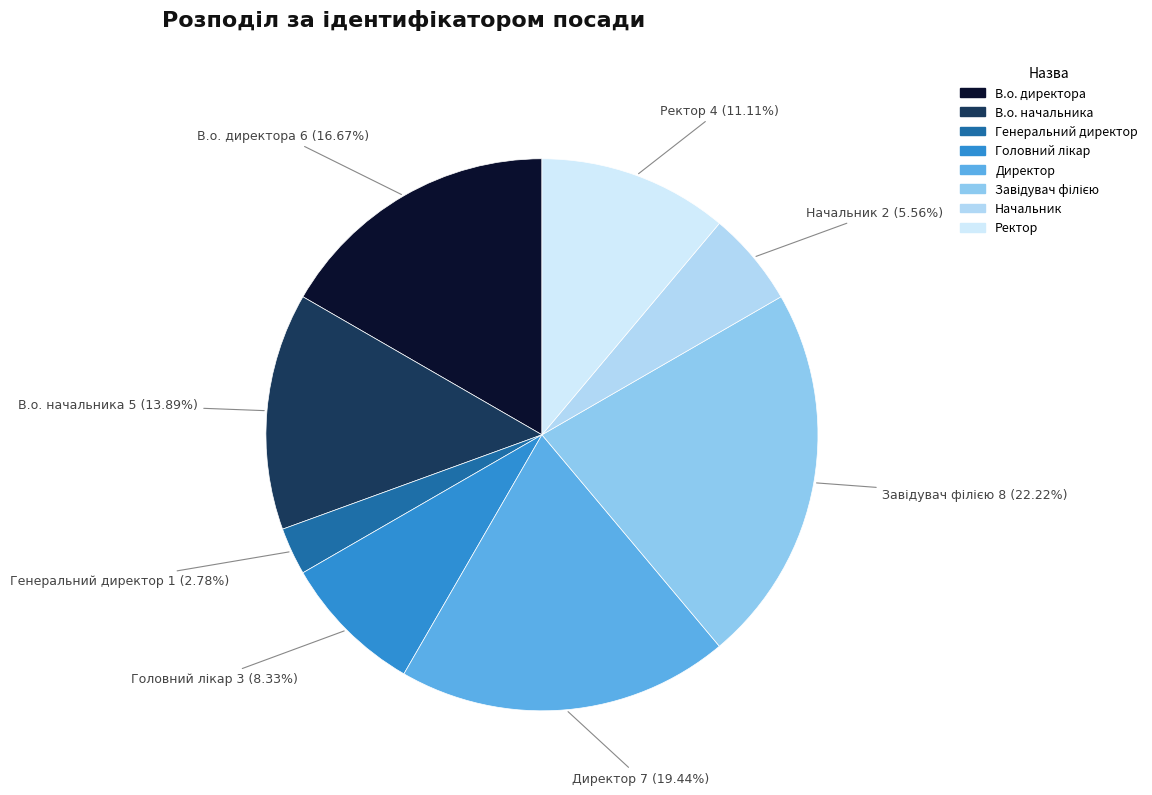

Is it true that В.о. начальника is 1% of the pie?

False